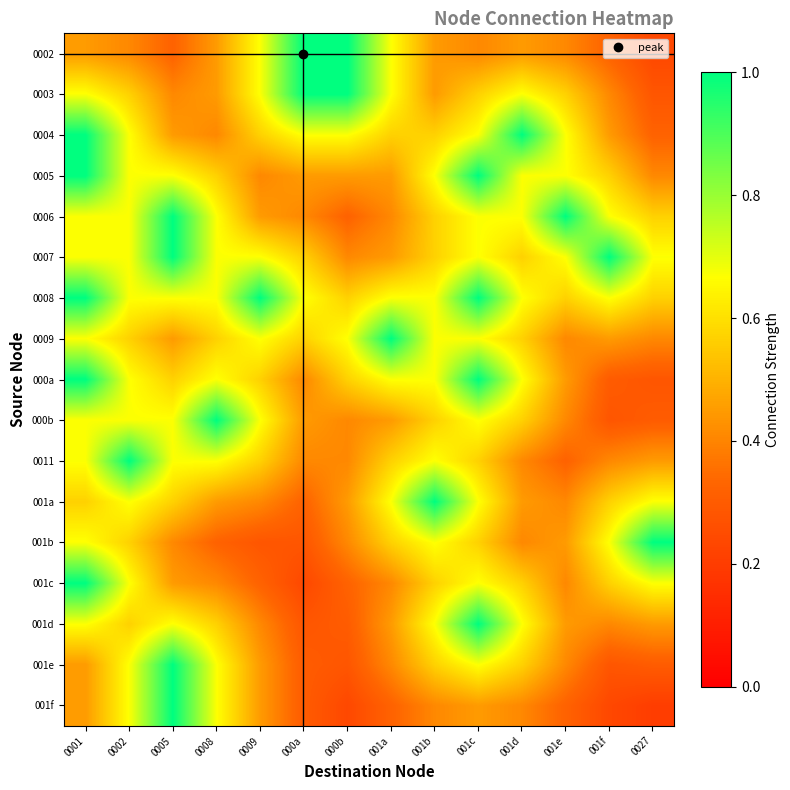

Reading right to left, what are all the values shown in this chart?

0002: 0027=0.2	001f=0.3	001e=0.4	001d=0.4	001c=0.4	001b=0.4	001a=0.7	000b=1.0	000a=1.0	0009=0.7	0008=0.4	0005=0.3	0002=0.4	0001=0.4
0003: 0027=0.3	001f=0.4	001e=0.6	001d=0.7	001c=0.6	001b=0.4	001a=0.7	000b=1.0	000a=1.0	0009=0.7	0008=0.4	0005=0.4	0002=0.6	0001=0.7
0004: 0027=0.3	001f=0.4	001e=0.7	001d=1.0	001c=0.7	001b=0.6	001a=0.6	000b=0.7	000a=0.7	0009=0.6	0008=0.4	0005=0.4	0002=0.7	0001=1.0
0005: 0027=0.4	001f=0.6	001e=0.7	001d=0.7	001c=1.0	001b=0.7	001a=0.4	000b=0.4	000a=0.4	0009=0.4	0008=0.6	0005=0.7	0002=0.7	0001=1.0
0006: 0027=0.6	001f=0.7	001e=1.0	001d=0.7	001c=0.7	001b=0.6	001a=0.4	000b=0.3	000a=0.4	0009=0.4	0008=0.7	0005=1.0	0002=0.7	0001=0.7
0007: 0027=0.7	001f=1.0	001e=0.7	001d=0.6	001c=0.7	001b=0.6	001a=0.4	000b=0.4	000a=0.6	0009=0.7	0008=0.7	0005=1.0	0002=0.7	0001=0.7
0008: 0027=0.6	001f=0.7	001e=0.6	001d=0.7	001c=1.0	001b=0.7	001a=0.7	000b=0.6	000a=0.7	0009=1.0	0008=0.7	0005=0.7	0002=0.7	0001=1.0
0009: 0027=0.4	001f=0.4	001e=0.4	001d=0.6	001c=0.7	001b=0.7	001a=1.0	000b=0.7	000a=0.6	0009=0.7	0008=0.6	0005=0.4	0002=0.6	0001=0.7
000a: 0027=0.3	001f=0.3	001e=0.4	001d=0.7	001c=1.0	001b=0.7	001a=0.7	000b=0.6	000a=0.4	0009=0.6	0008=0.7	0005=0.6	0002=0.7	0001=1.0
000b: 0027=0.3	001f=0.3	001e=0.4	001d=0.6	001c=0.7	001b=0.6	001a=0.4	000b=0.4	000a=0.4	0009=0.7	0008=1.0	0005=0.7	0002=0.7	0001=0.7
0011: 0027=0.4	001f=0.4	001e=0.3	001d=0.4	001c=0.6	001b=0.7	001a=0.6	000b=0.4	000a=0.4	0009=0.6	0008=0.7	0005=0.7	0002=1.0	0001=0.7
001a: 0027=0.7	001f=0.6	001e=0.4	001d=0.4	001c=0.7	001b=1.0	001a=0.7	000b=0.4	000a=0.3	0009=0.4	0008=0.4	0005=0.6	0002=0.7	0001=0.6
001b: 0027=1.0	001f=0.7	001e=0.4	001d=0.4	001c=0.6	001b=0.7	001a=0.6	000b=0.4	000a=0.3	0009=0.3	0008=0.3	0005=0.4	0002=0.6	0001=0.7
001c: 0027=0.7	001f=0.6	001e=0.4	001d=0.6	001c=0.7	001b=0.6	001a=0.4	000b=0.3	000a=0.2	0009=0.3	0008=0.4	0005=0.4	0002=0.7	0001=1.0
001d: 0027=0.4	001f=0.4	001e=0.4	001d=0.7	001c=1.0	001b=0.7	001a=0.4	000b=0.3	000a=0.3	0009=0.4	0008=0.6	0005=0.7	0002=0.6	0001=0.7
001e: 0027=0.3	001f=0.3	001e=0.4	001d=0.6	001c=0.7	001b=0.6	001a=0.4	000b=0.3	000a=0.3	0009=0.4	0008=0.7	0005=1.0	0002=0.7	0001=0.4
001f: 0027=0.2	001f=0.2	001e=0.3	001d=0.4	001c=0.4	001b=0.4	001a=0.3	000b=0.2	000a=0.3	0009=0.4	0008=0.7	0005=1.0	0002=0.7	0001=0.4